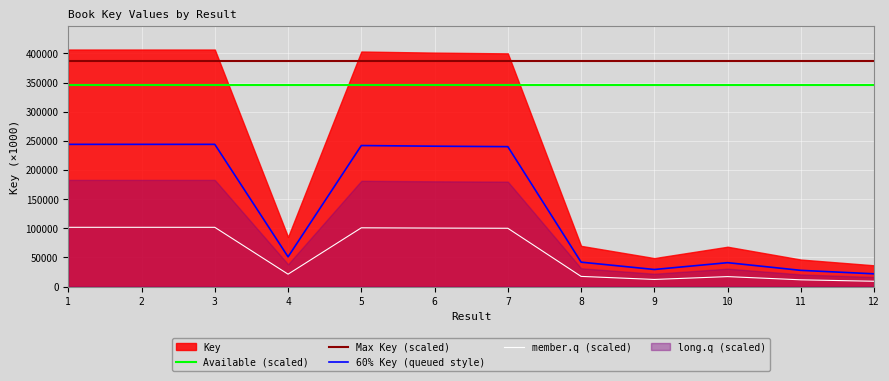

At which label is member.q (scaled) closest to 55388?

4